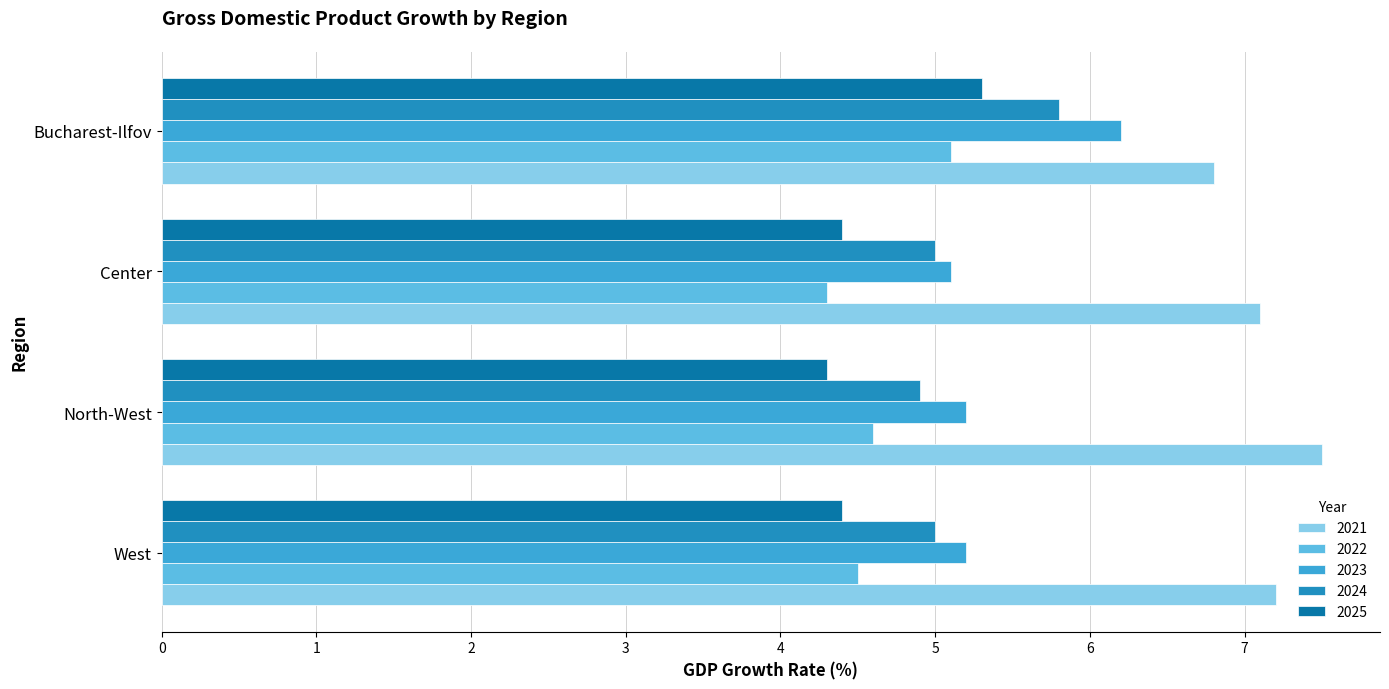

What is the difference between the maximum and second lowest values in the 2021 series?

0.4